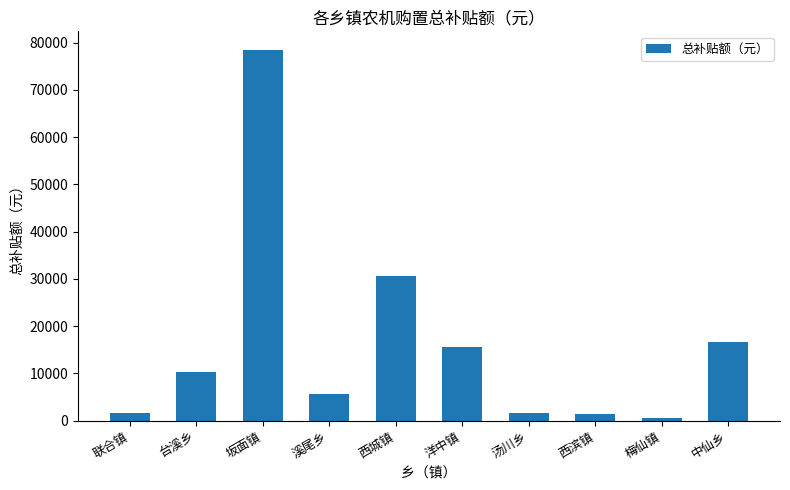

Which category has the highest value across all series?

坂面镇